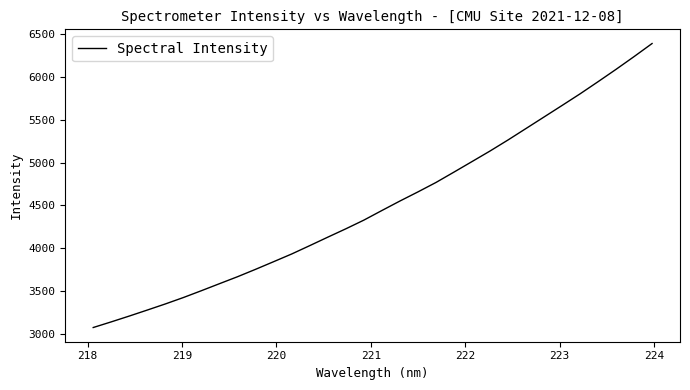

Reading left to right, what are all the values shown in this chart?

3076.0	3142.0	3210.0	3280.1	3351.2	3426.1	3505.8	3587.5	3668.7	3755.0	3843.9	3933.6	4030.9	4129.6	4226.9	4328.2	4440.3	4550.8	4657.3	4767.2	4888.2	5010.9	5134.0	5262.9	5396.9	5531.0	5665.4	5800.9	5942.7	6086.9	6235.4	6387.9